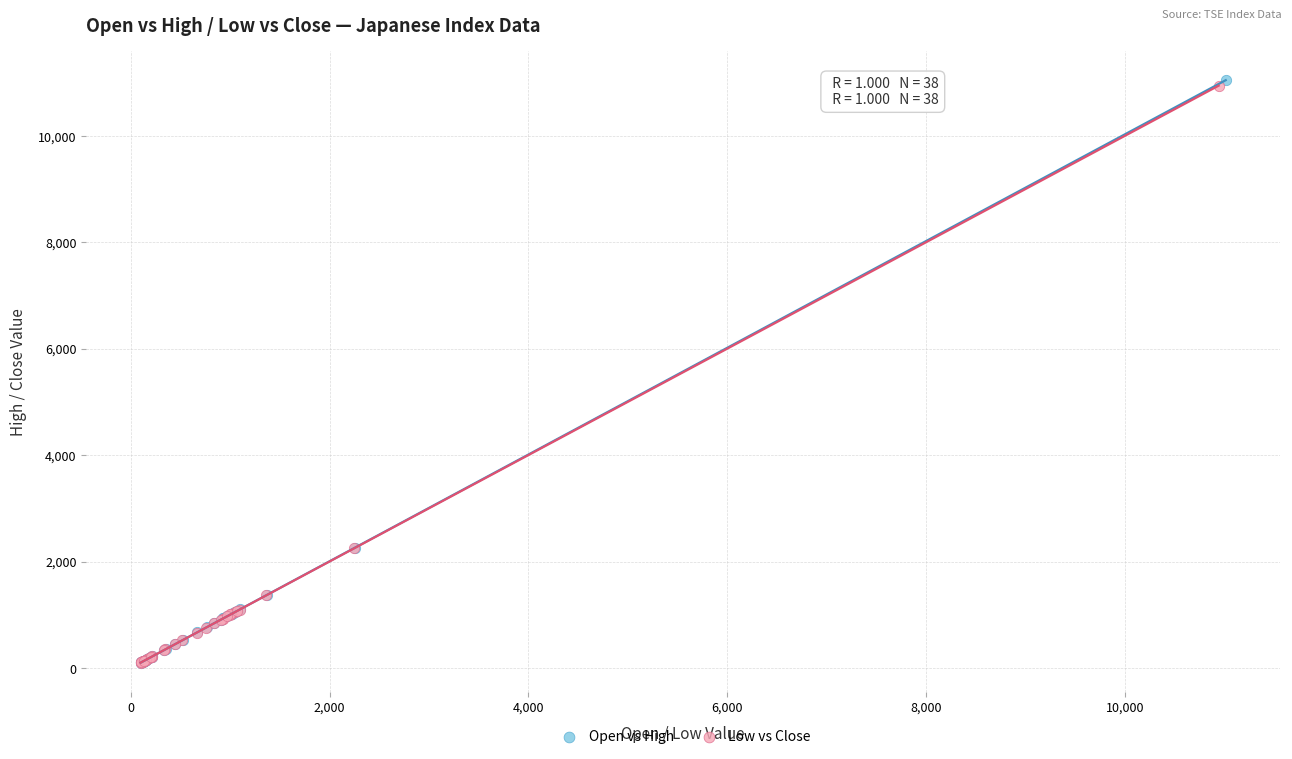

Which series has the widest spread of Y values?

Open vs High